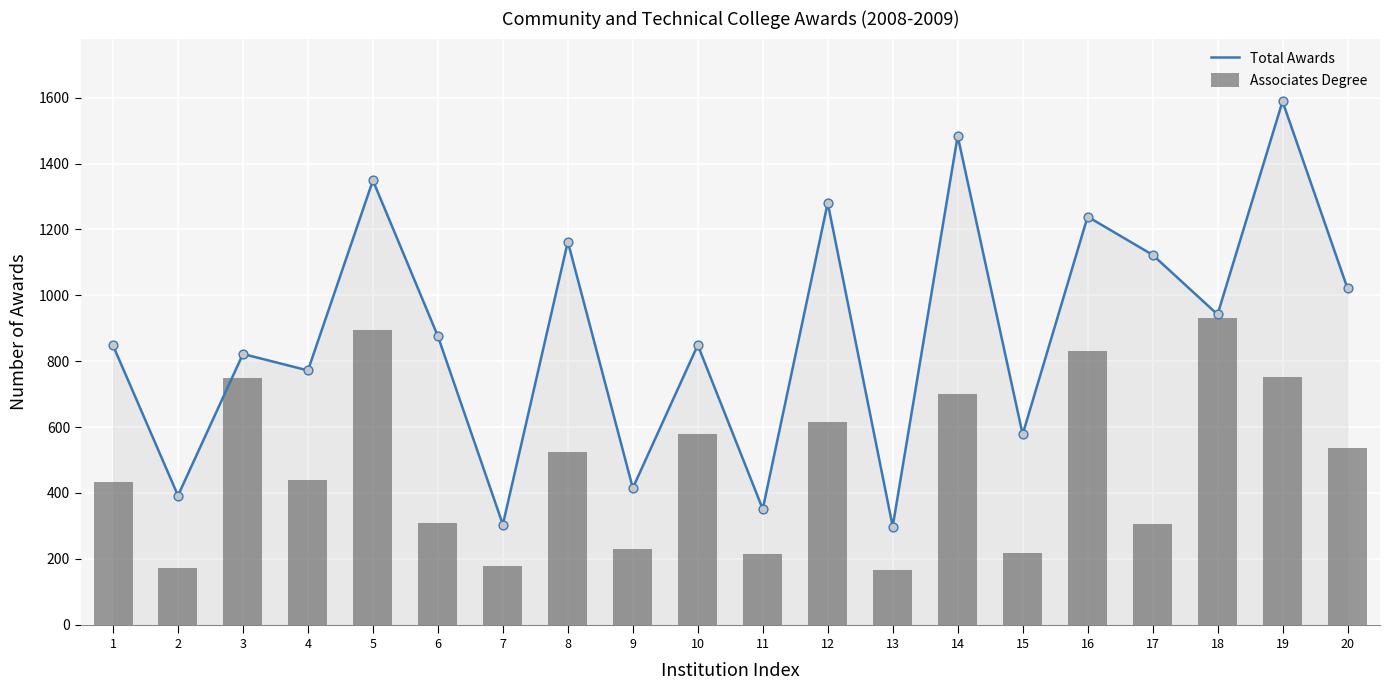

Which series has the largest total across all categories?

Total Awards